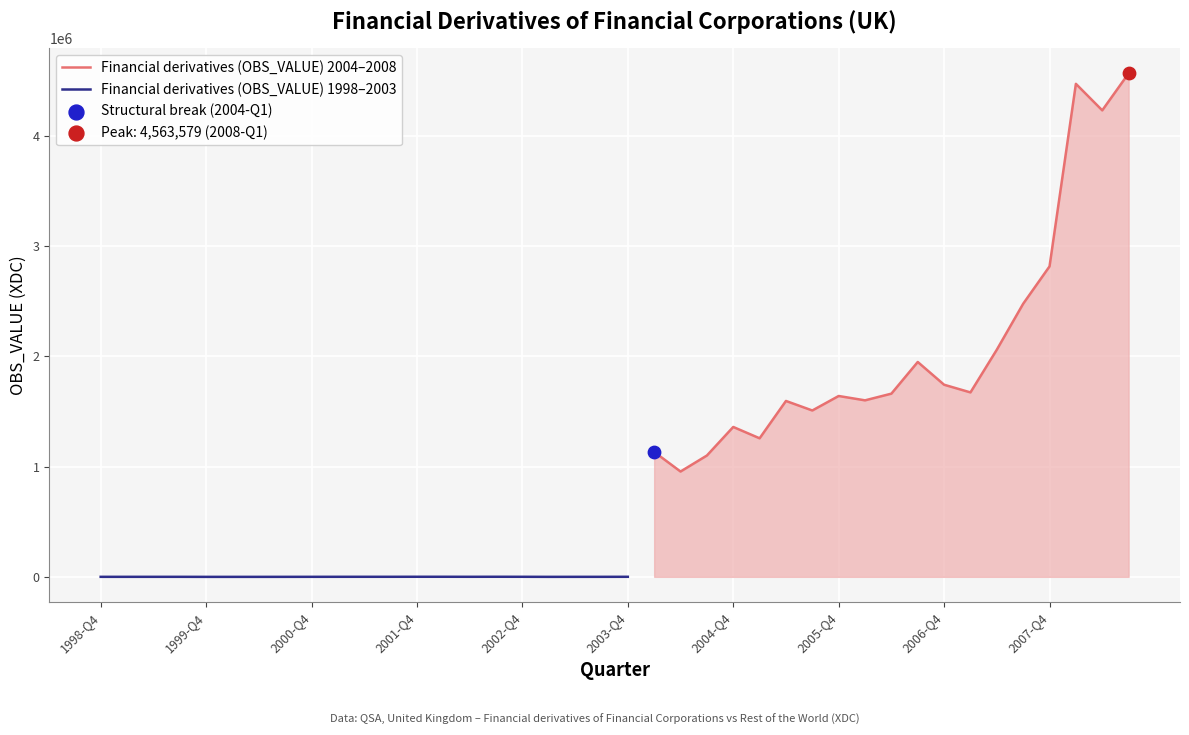

What is the change in value from 2007-Q1 to 2008-Q1?

+2797164